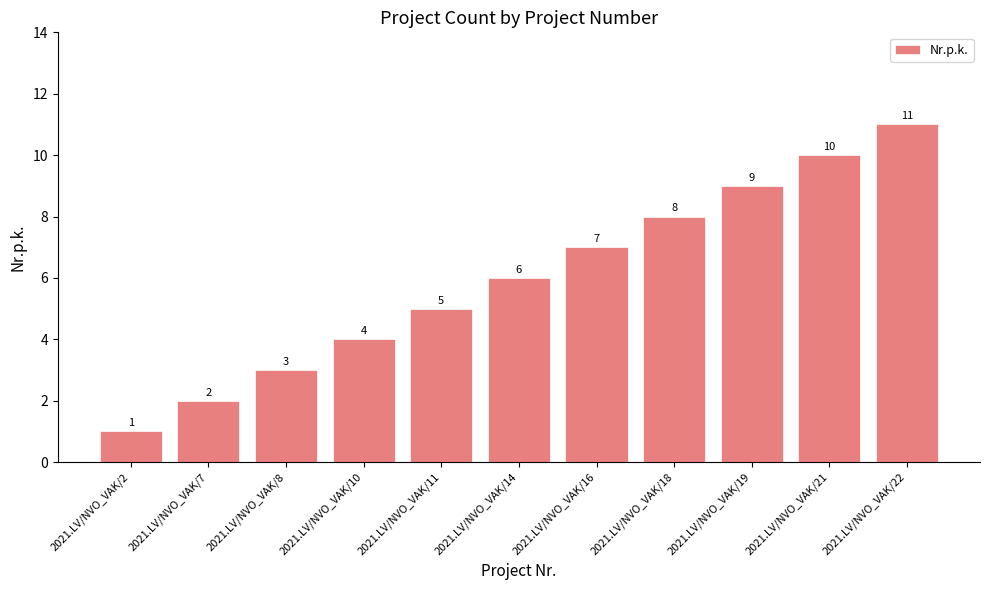

How many data points does each series have?

11